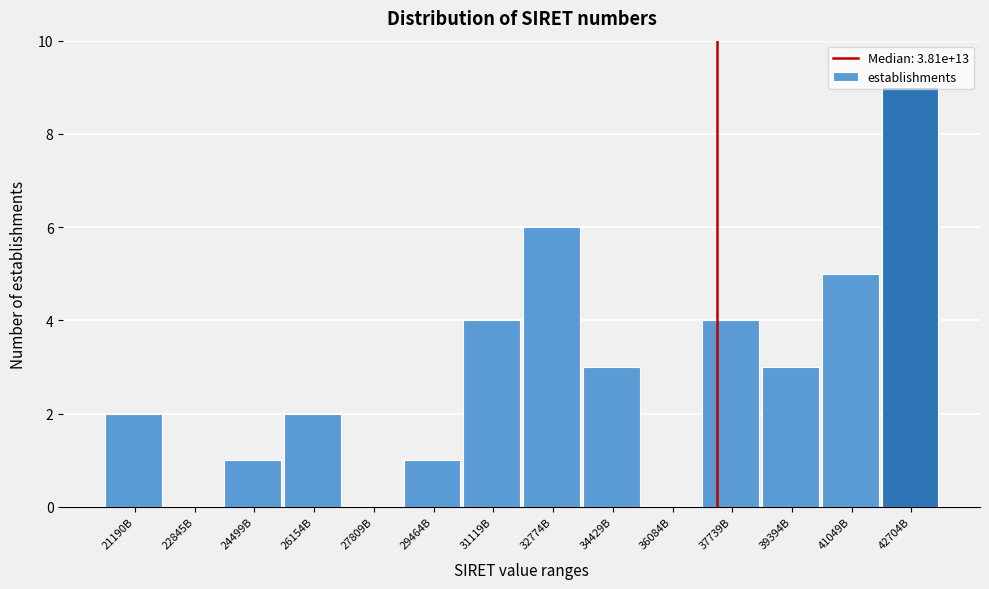

What value does the data have at 32774B?

6